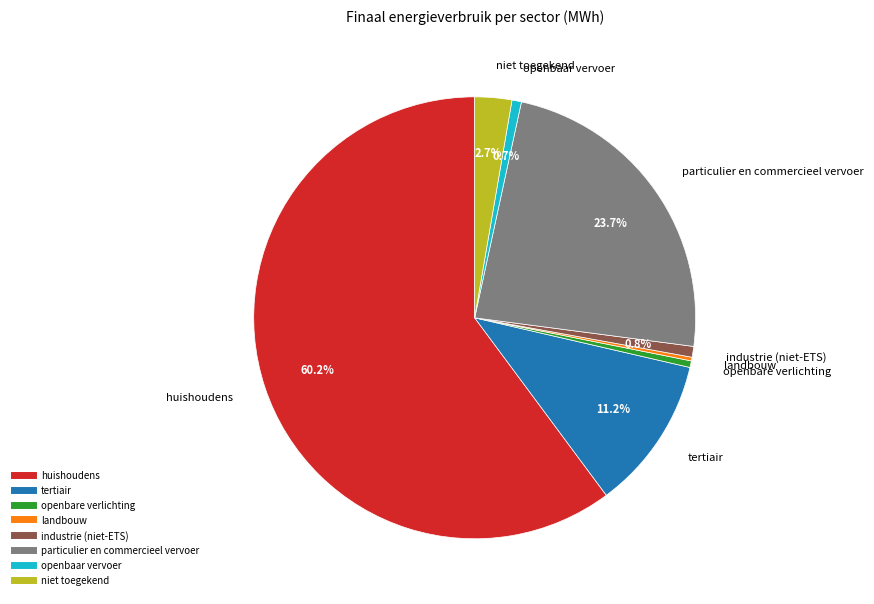

The particulier en commercieel vervoer slice represents 38% of the pie. True or false?

False